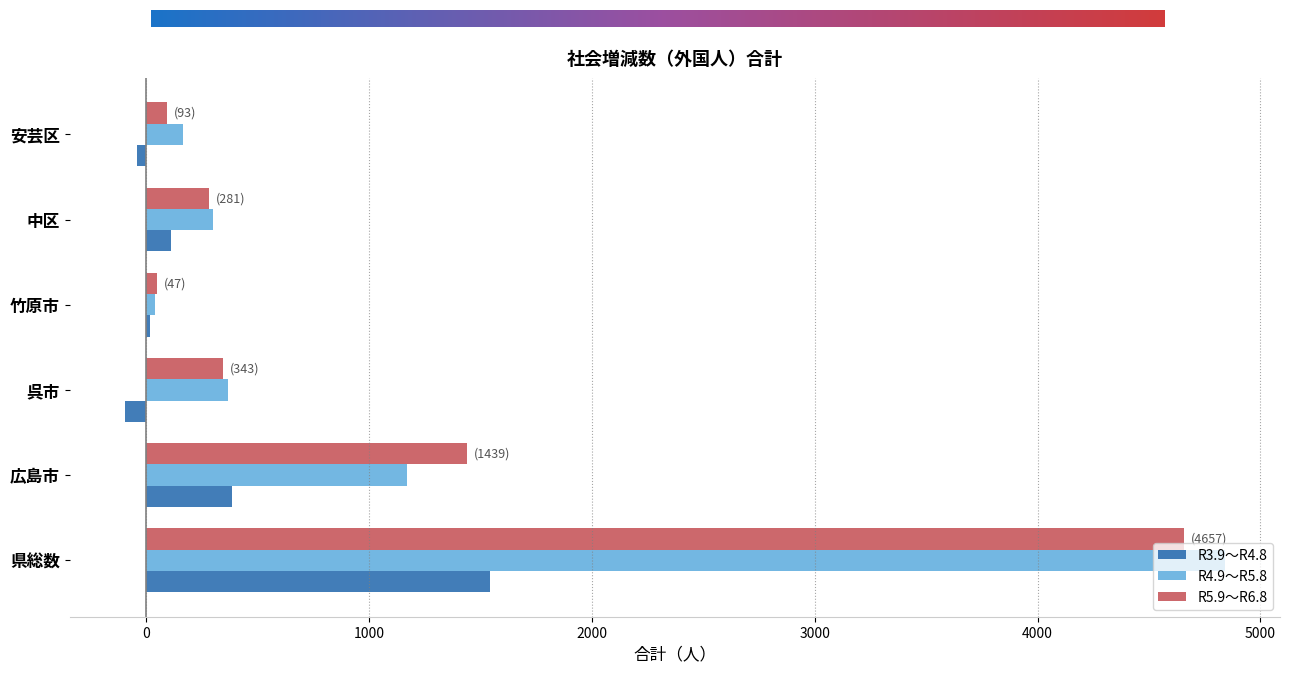

At which label does R4.9～R5.8 reach its peak?

県総数